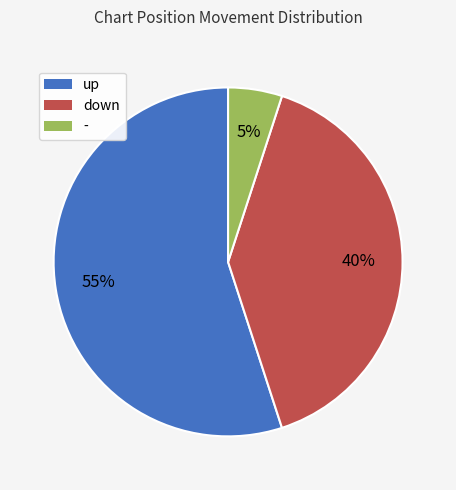

Rank the categories by value from lowest to highest.

-, down, up